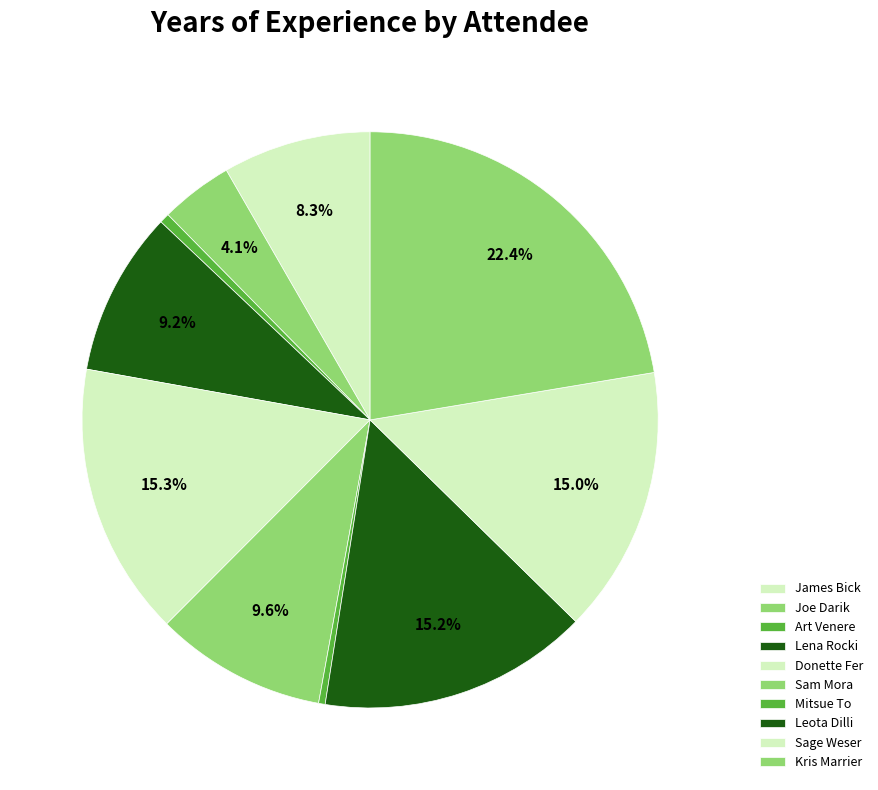

Is the sum of Kris Marrier and Sam Mora greater than half?

No